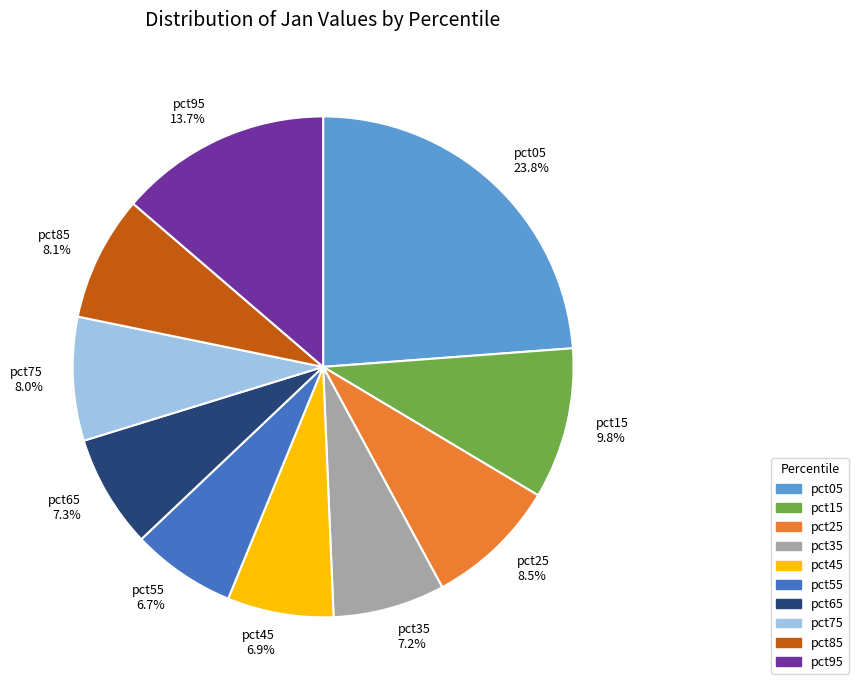

Combined, what portion of the pie is pct15 and pct65?

17.1%